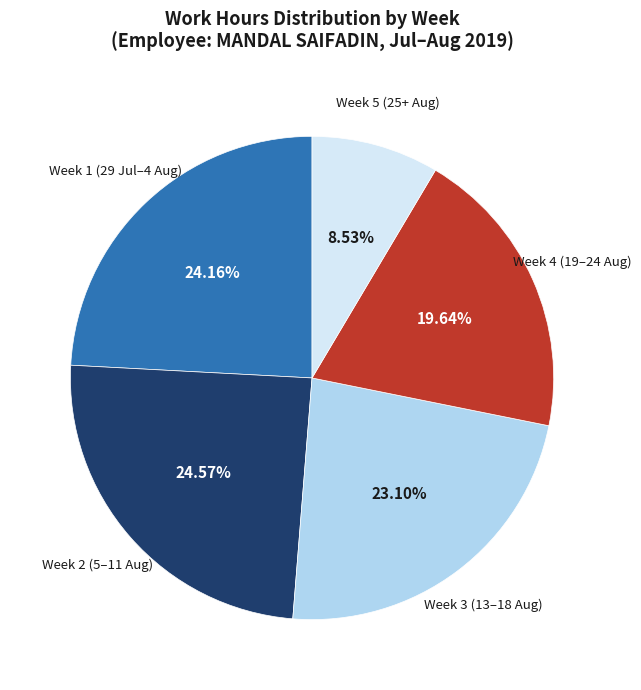

How many slices are in this pie chart?

5